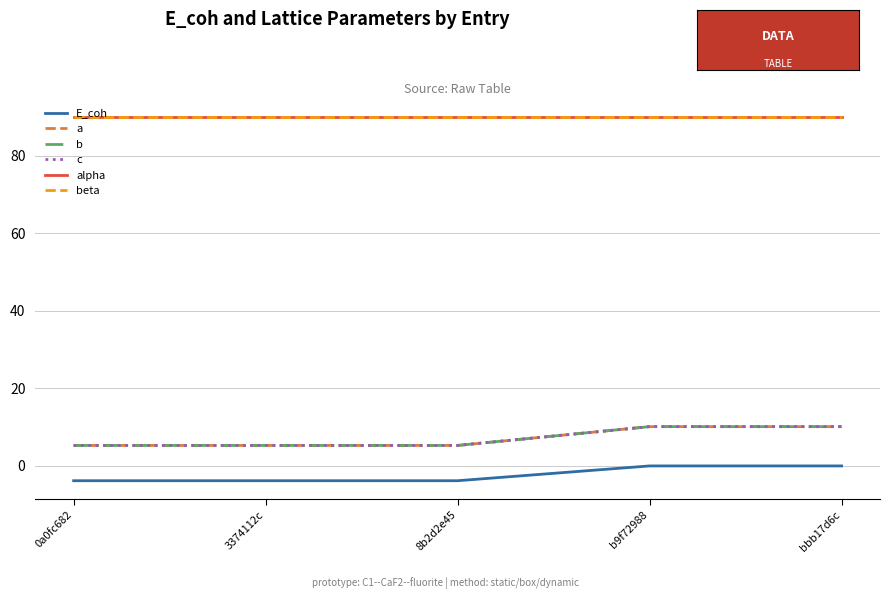

How many lines are shown in the chart?

6